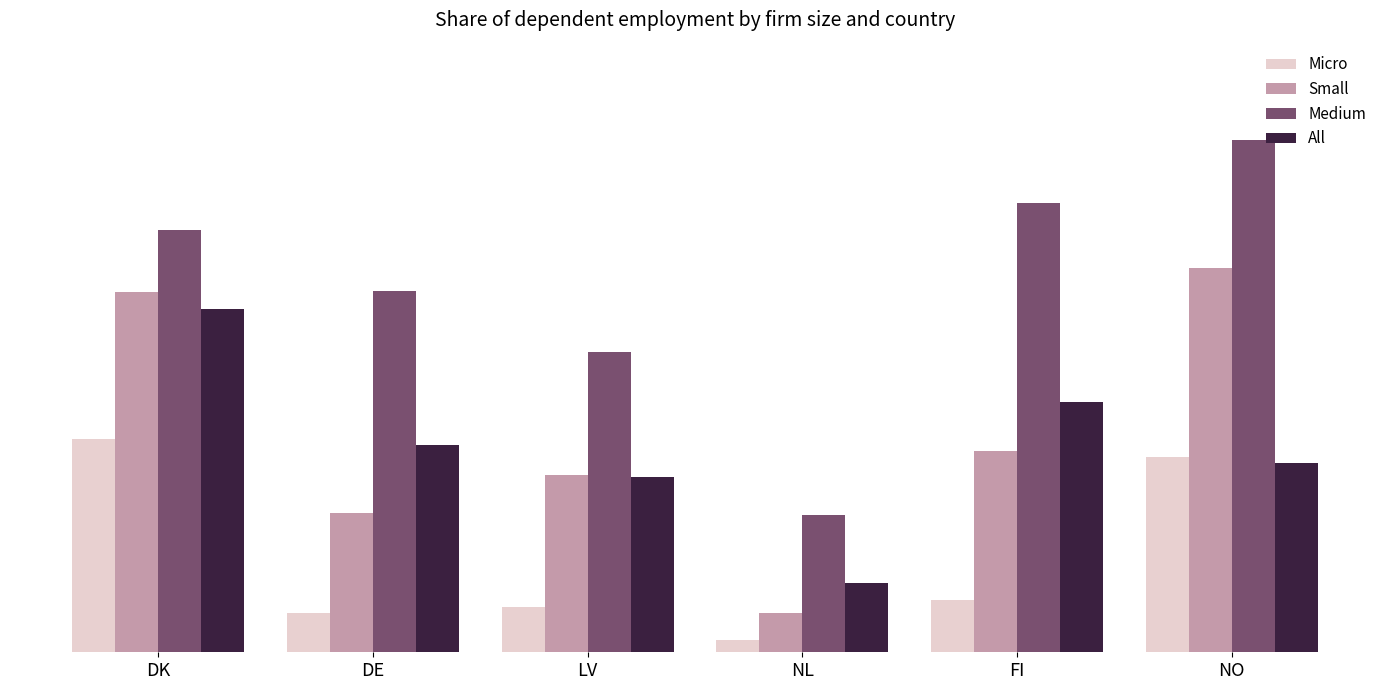

List the series in order of their peak value, lowest first.

Micro, All, Small, Medium